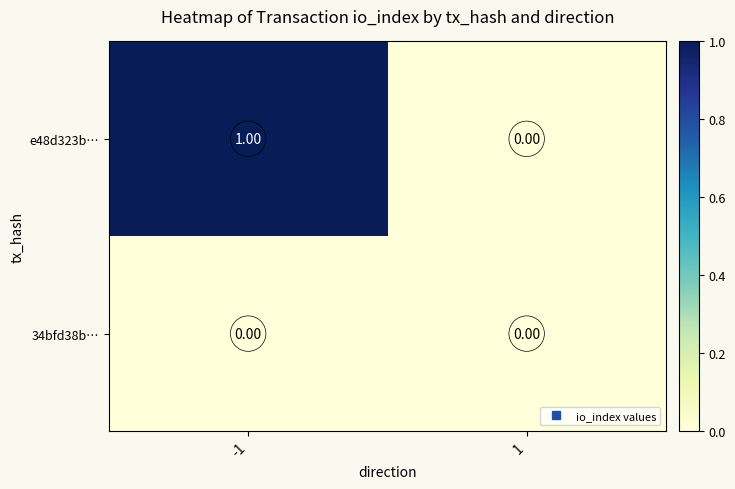

List the series in order of their peak value, highest first.

e48d323b…, 34bfd38b…